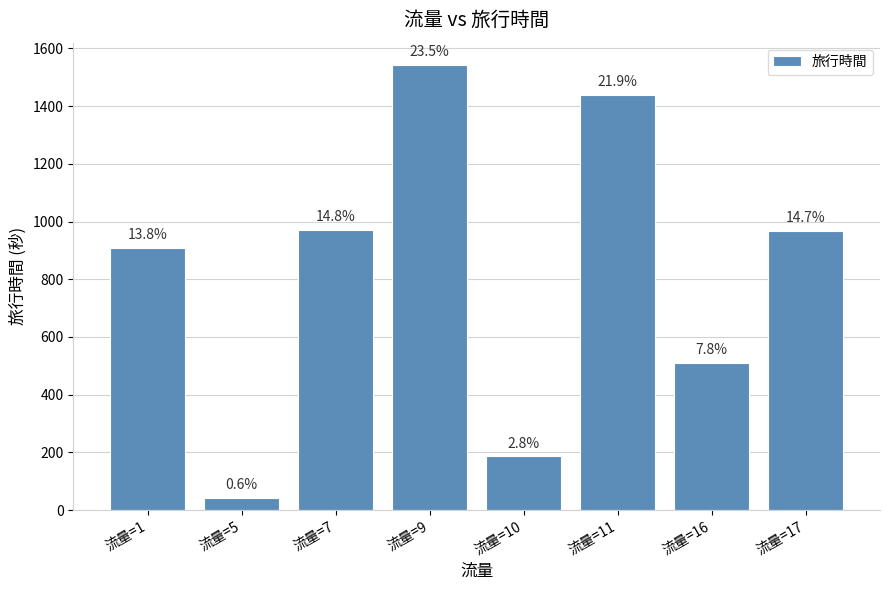

Where does the data first go above 968?

流量=7